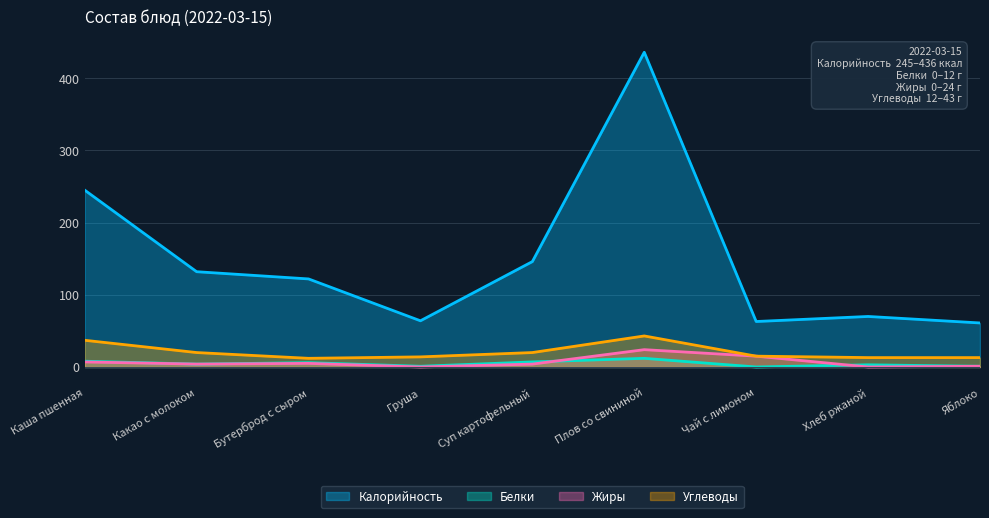

List the series in order of their peak value, highest first.

Калорийность, Углеводы, Жиры, Белки